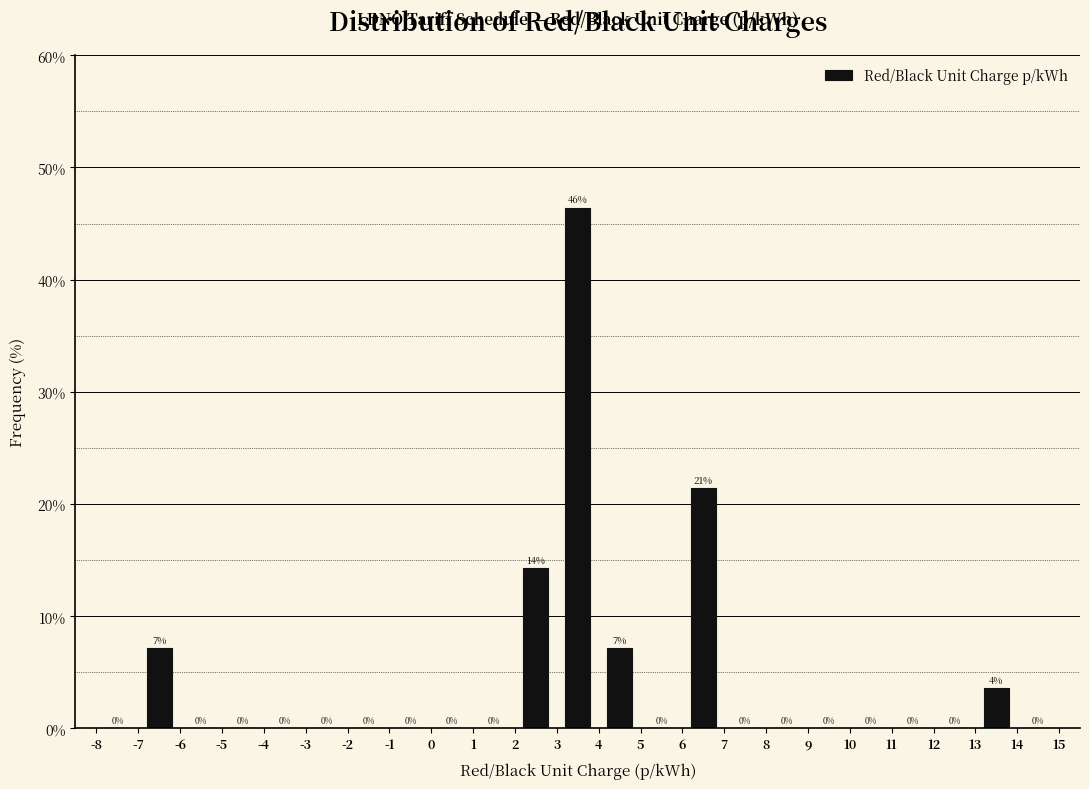

Over which range of the x-axis is the bar tallest?

3 to 4